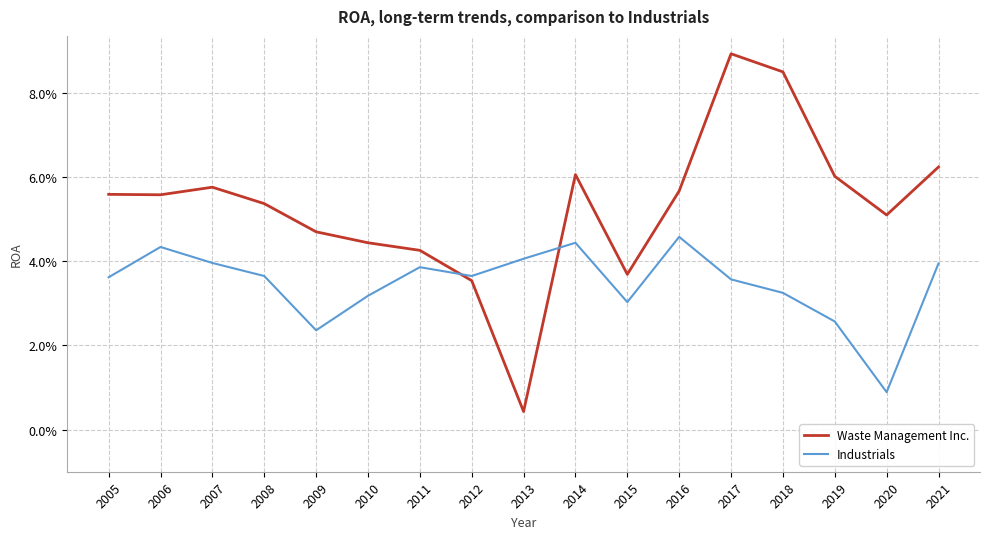

Does the chart display data point markers on the line(s)?

No